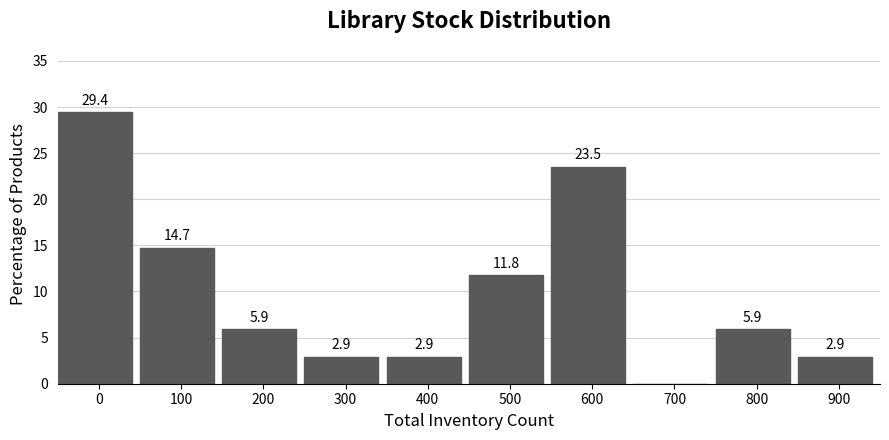

Reading left to right, transcribe all the data shown in this chart.

0=29.4	100=14.7	200=5.9	300=2.9	400=2.9	500=11.8	600=23.5	700=0.0	800=5.9	900=2.9